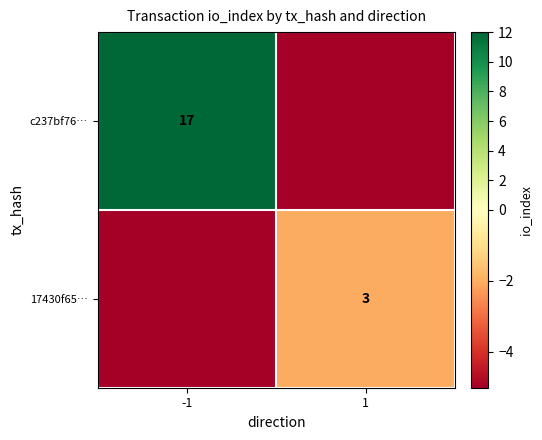

At which category is the sum across all series the highest?

-1